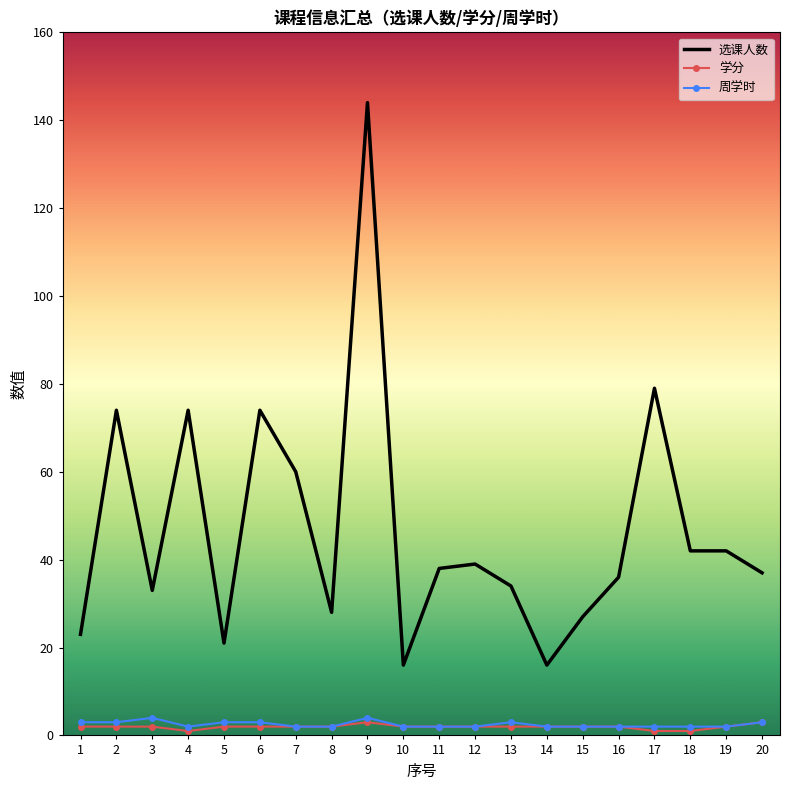

Which series has the widest spread of values?

选课人数